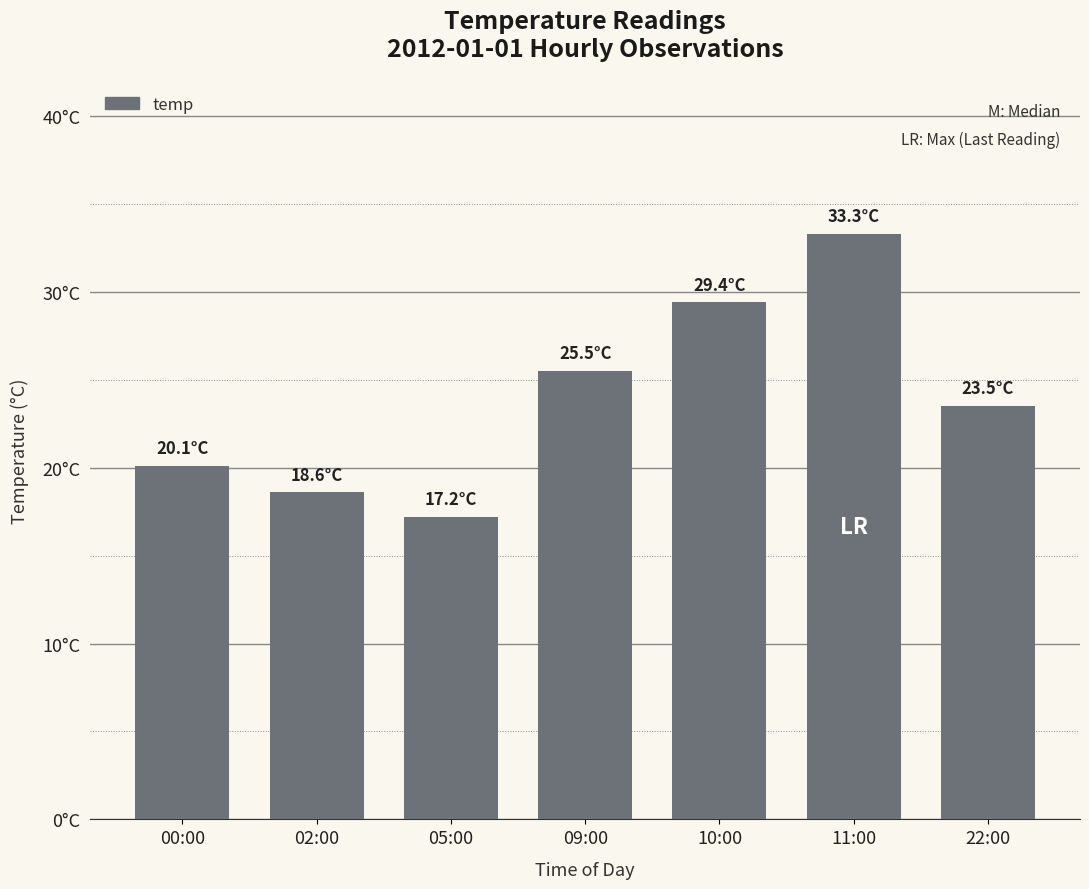

How many bars are there in total?

7